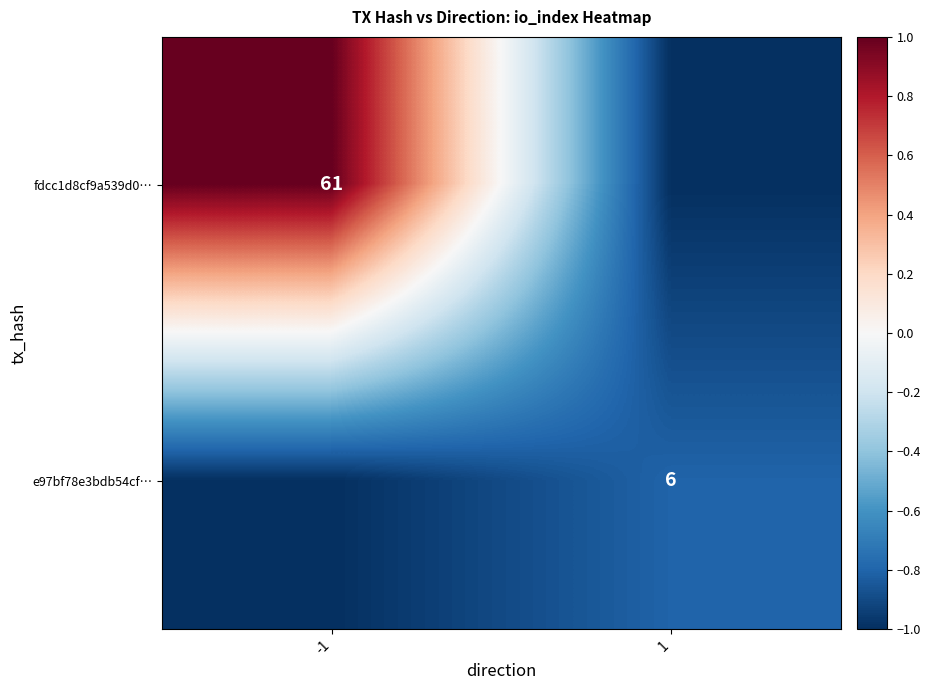

Is the value of fdcc1d8cf9a539d0… at -1 greater than the value of e97bf78e3bdb54cf… at 1?

Yes